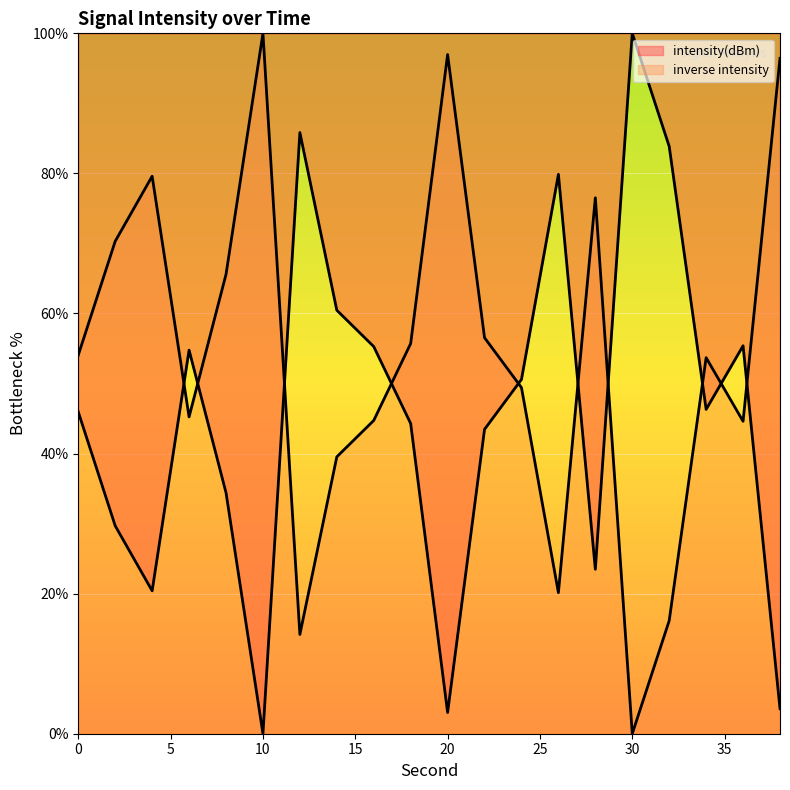

What is the difference between the maximum and minimum values?

100.0